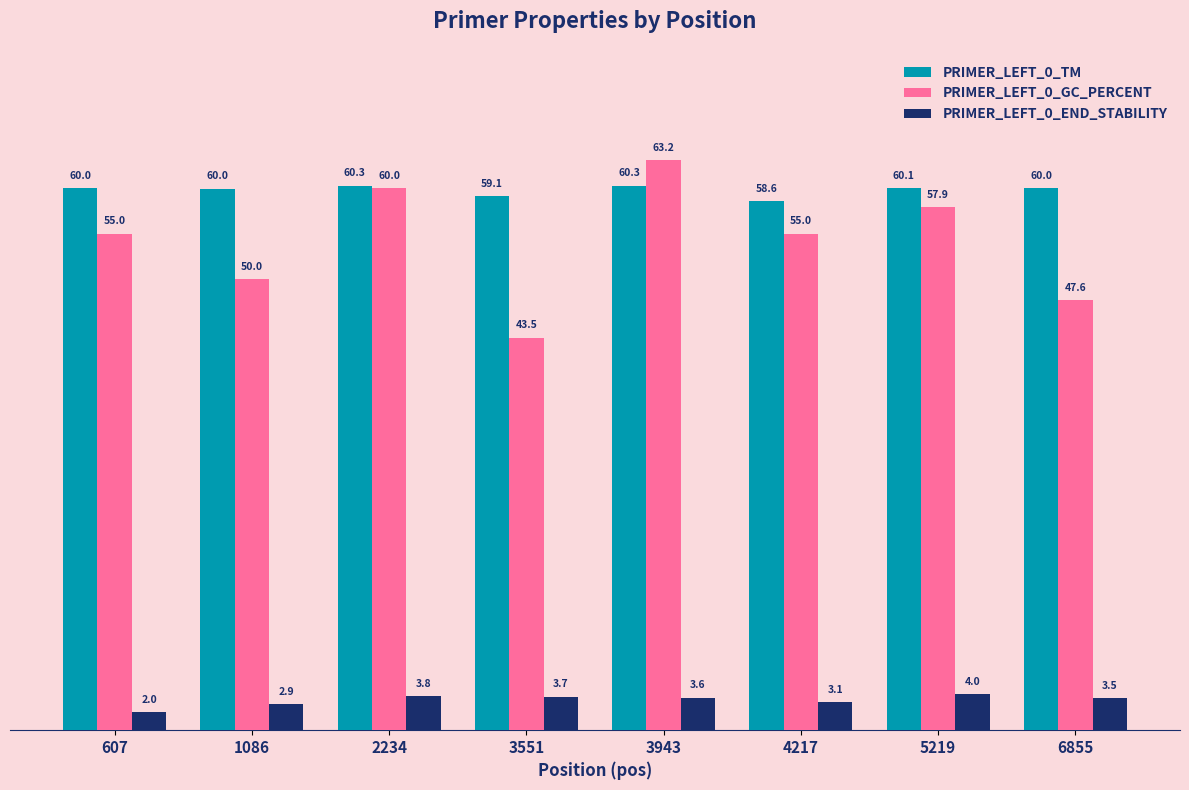

What is the average value of the PRIMER_LEFT_0_END_STABILITY series?

3.3